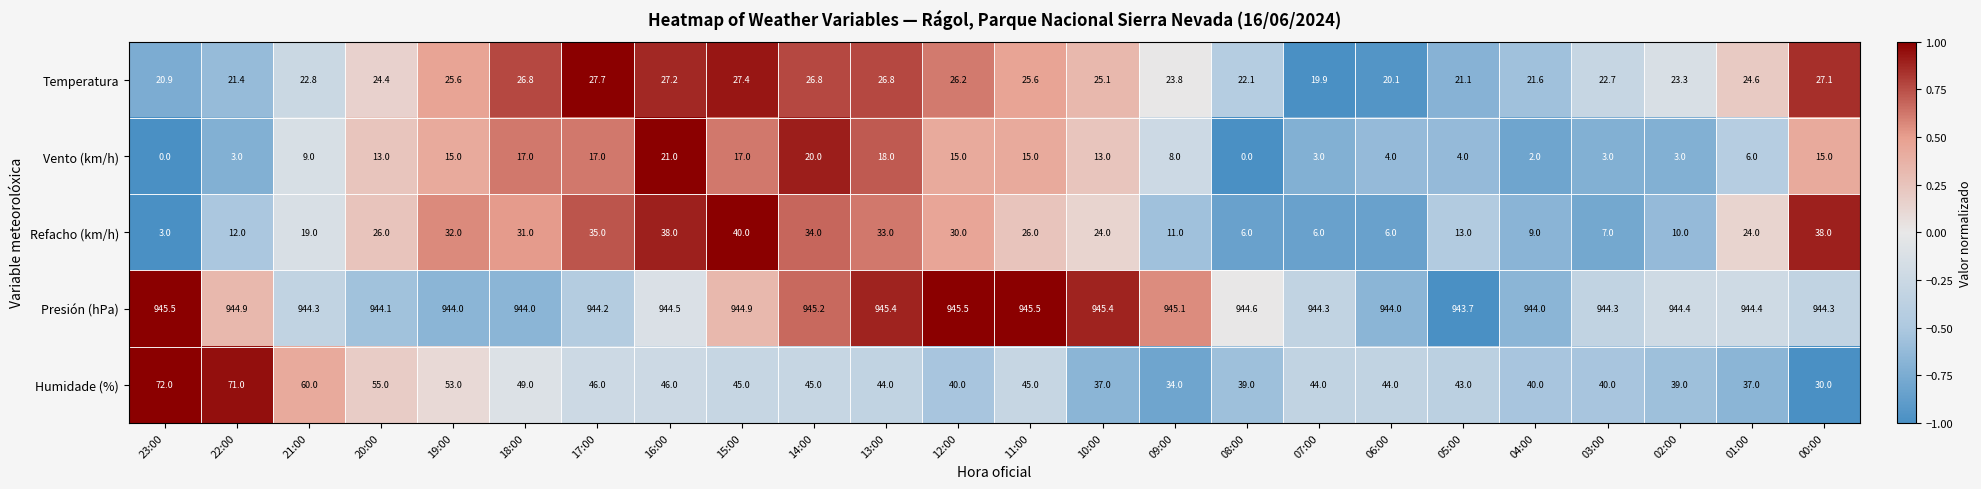

What is the difference between the maximum and minimum values in the Presión (hPa) series?

1.8